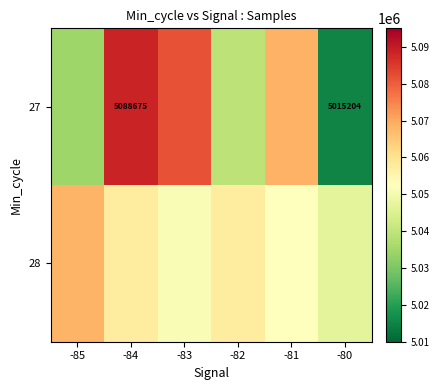

Is it true that 27 equals 5015204 at -80?

True